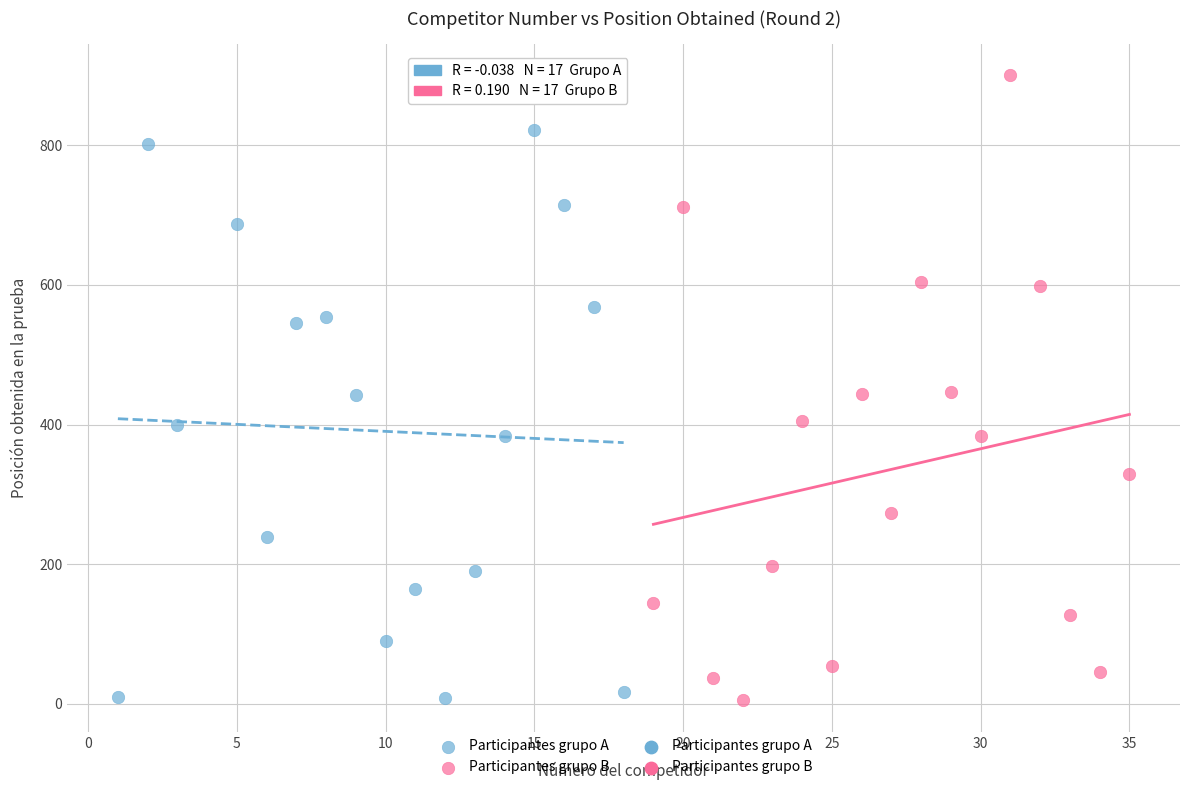

Which series has the largest Y range (max minus min)?

Participantes grupo B